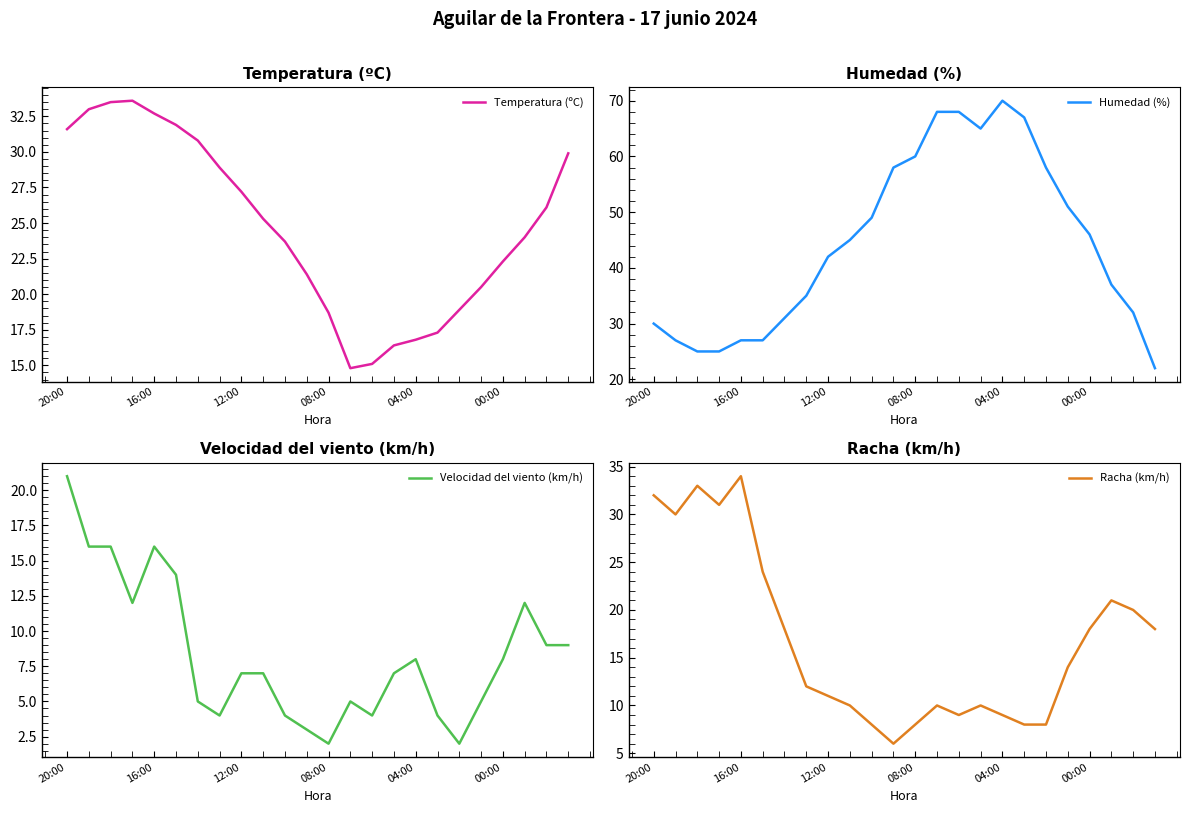

What is the highest value of the Racha (km/h) series?

34